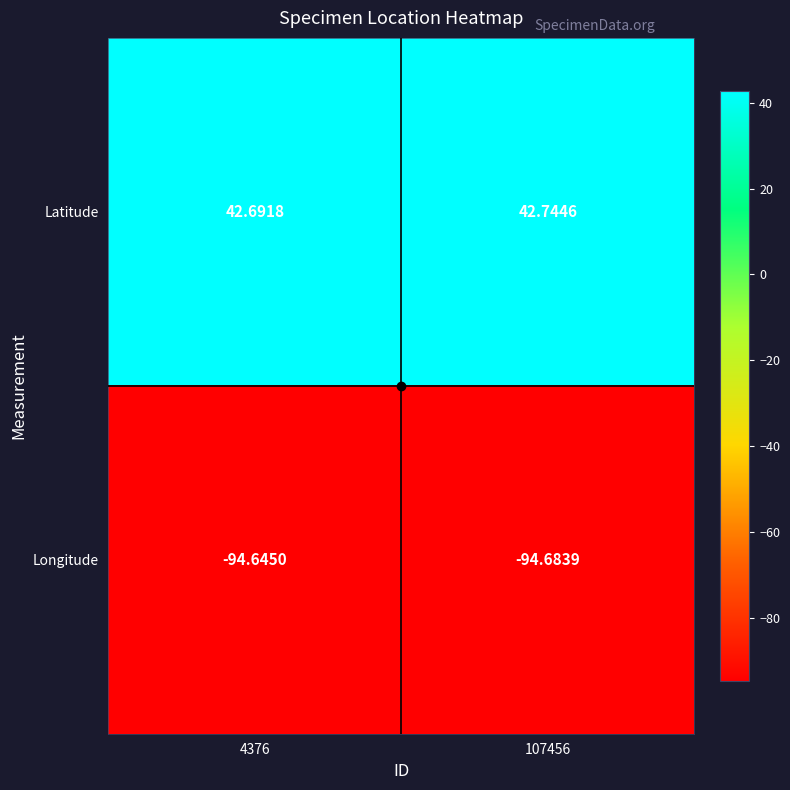

Is the value of Latitude at 107456 greater than the value of Longitude at 107456?

Yes